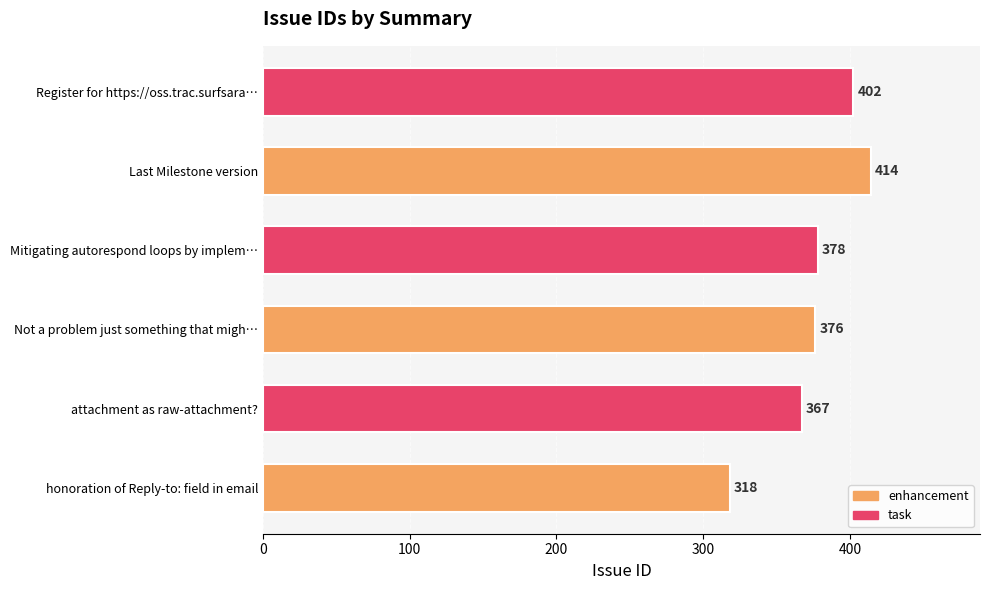

What is the sum of all values?

2255